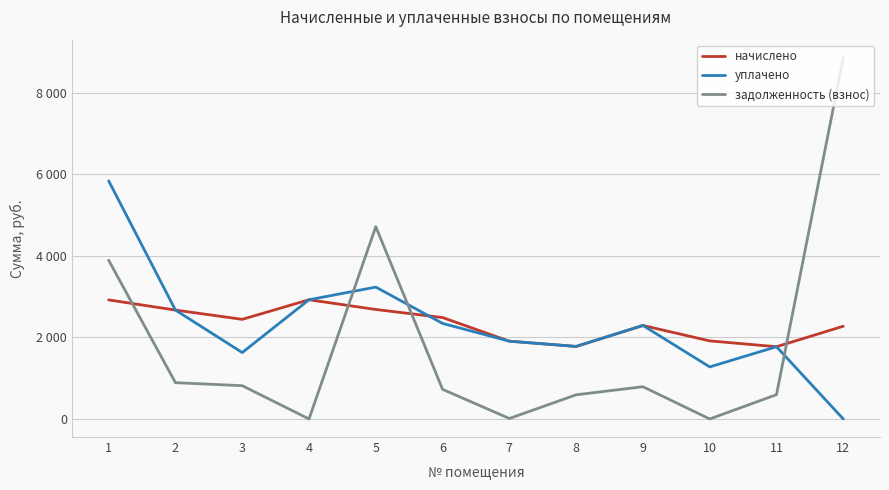

At which label is задолженность (взнос) closest to 4426?

5